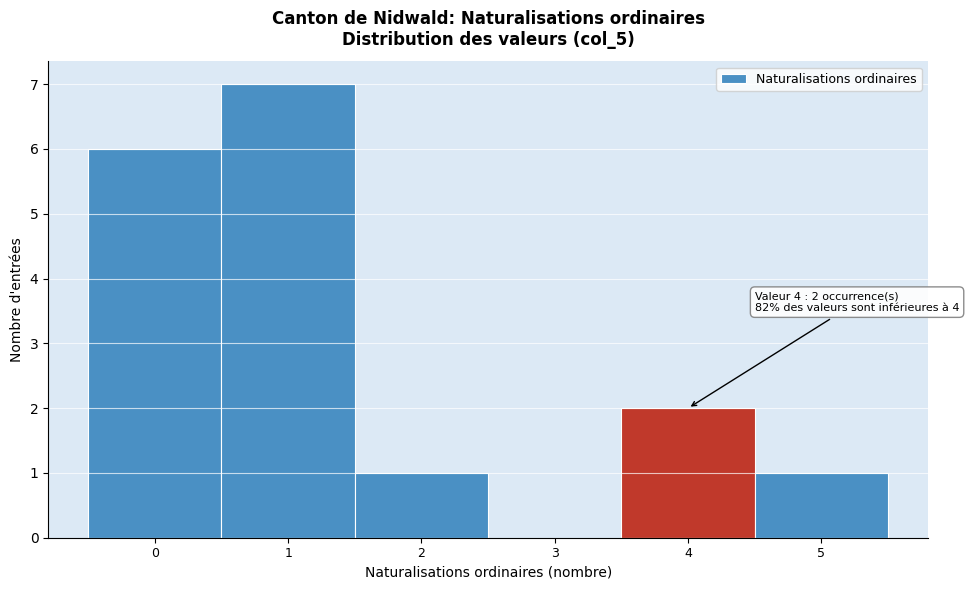

Which range on the x-axis has the tallest bar?

0.5 to 1.5